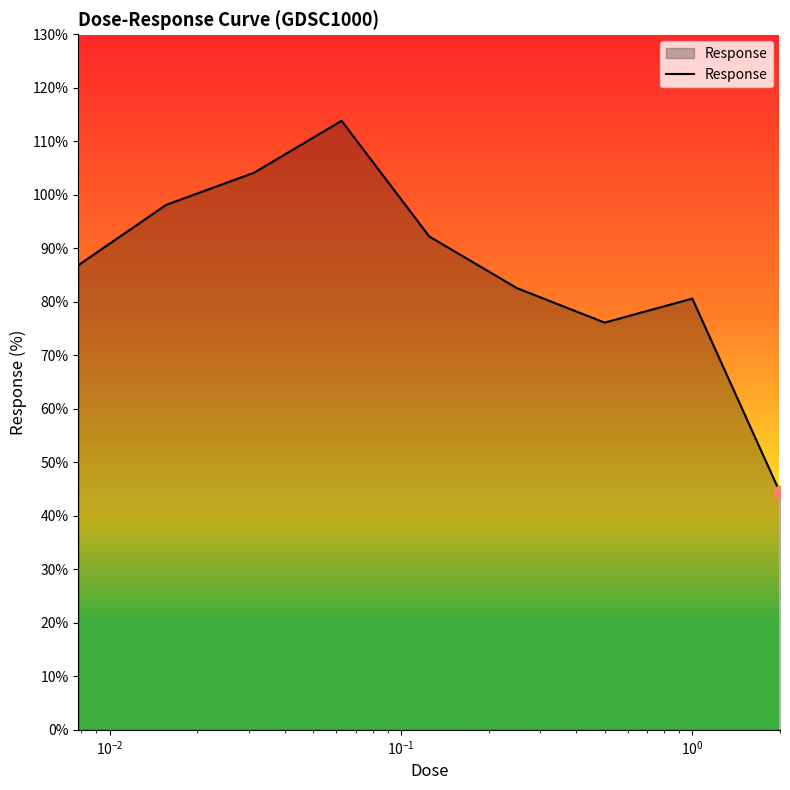

What is the greatest value displayed?

113.8